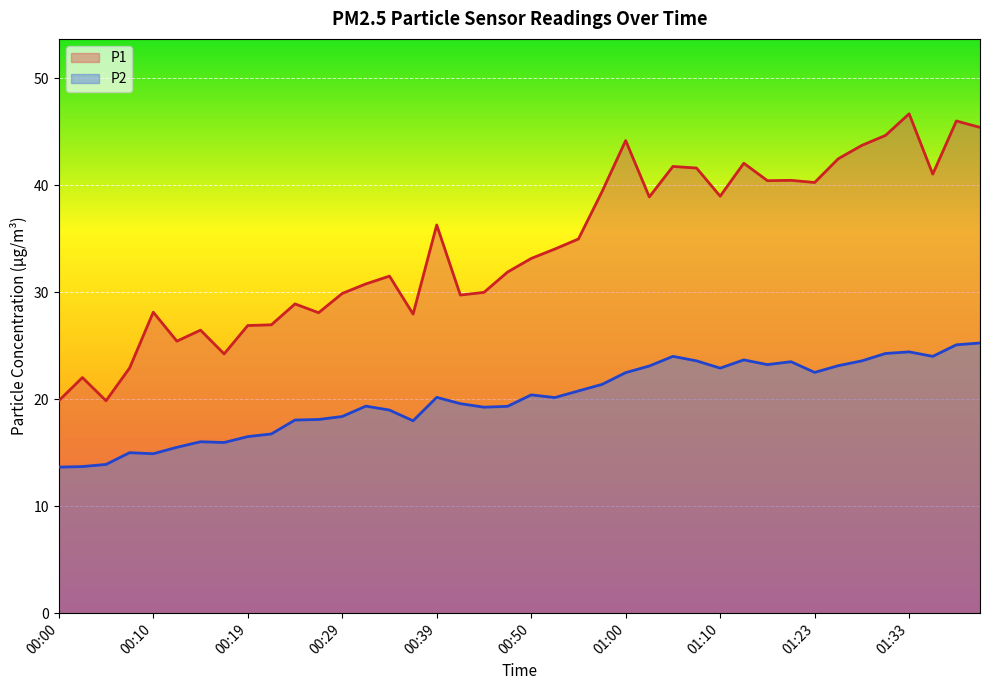

What position from the left is 01:25?

34